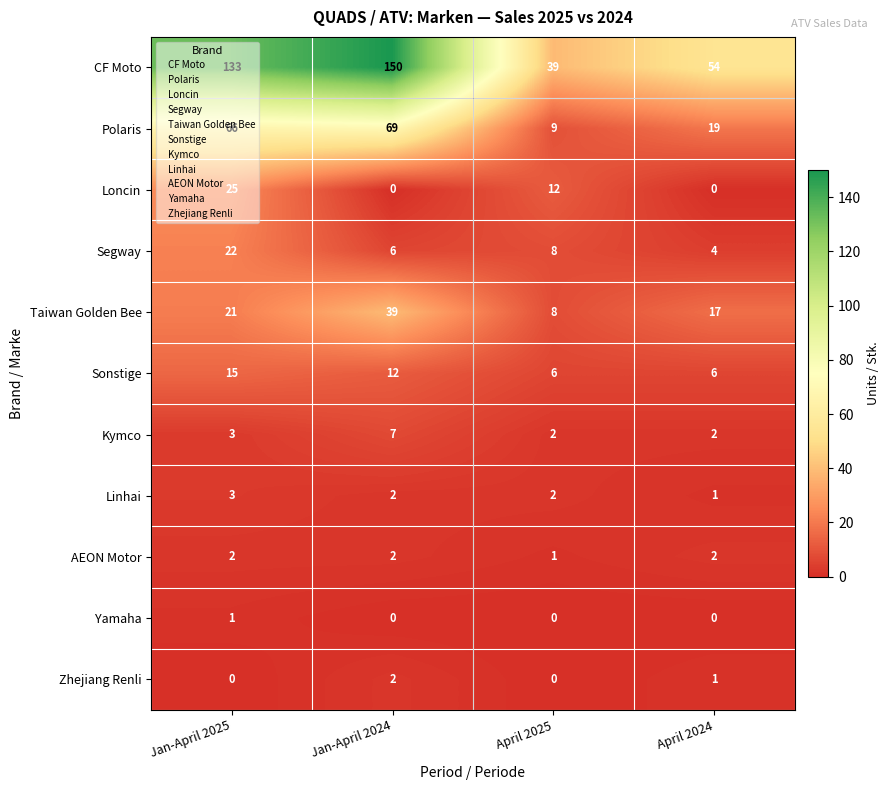

What is the lowest value of the Taiwan Golden Bee series?

8